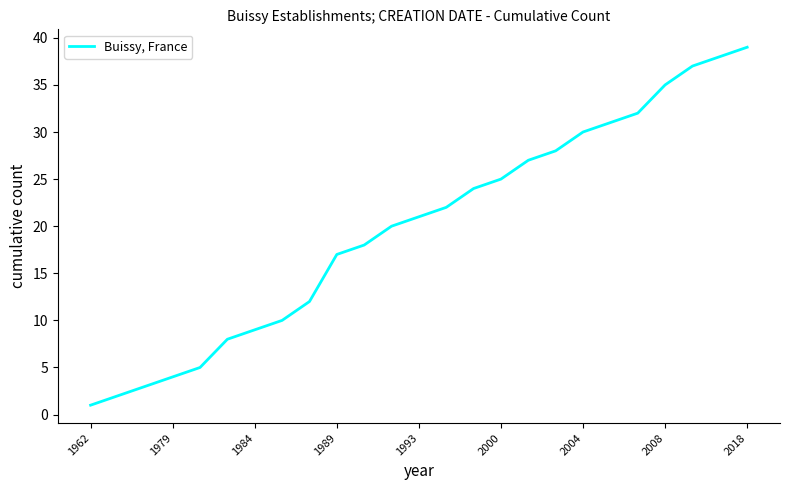

What is the greatest value displayed?

39